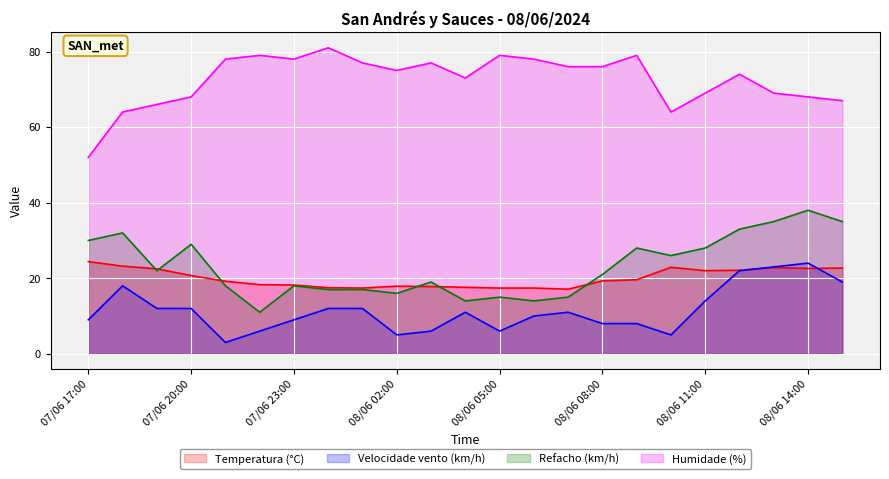

Between which two adjacent categories do Temperatura (°C) and Velocidade vento (km/h) first intersect?

08/06 12:00 and 08/06 13:00